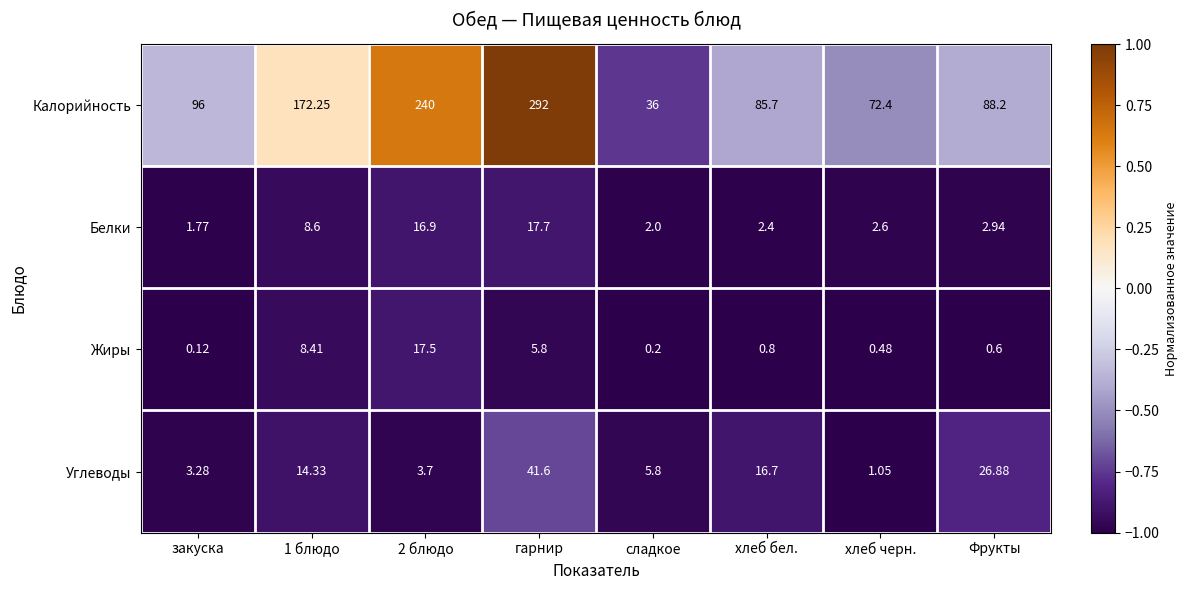

Which series has the largest total across all categories?

Калорийность